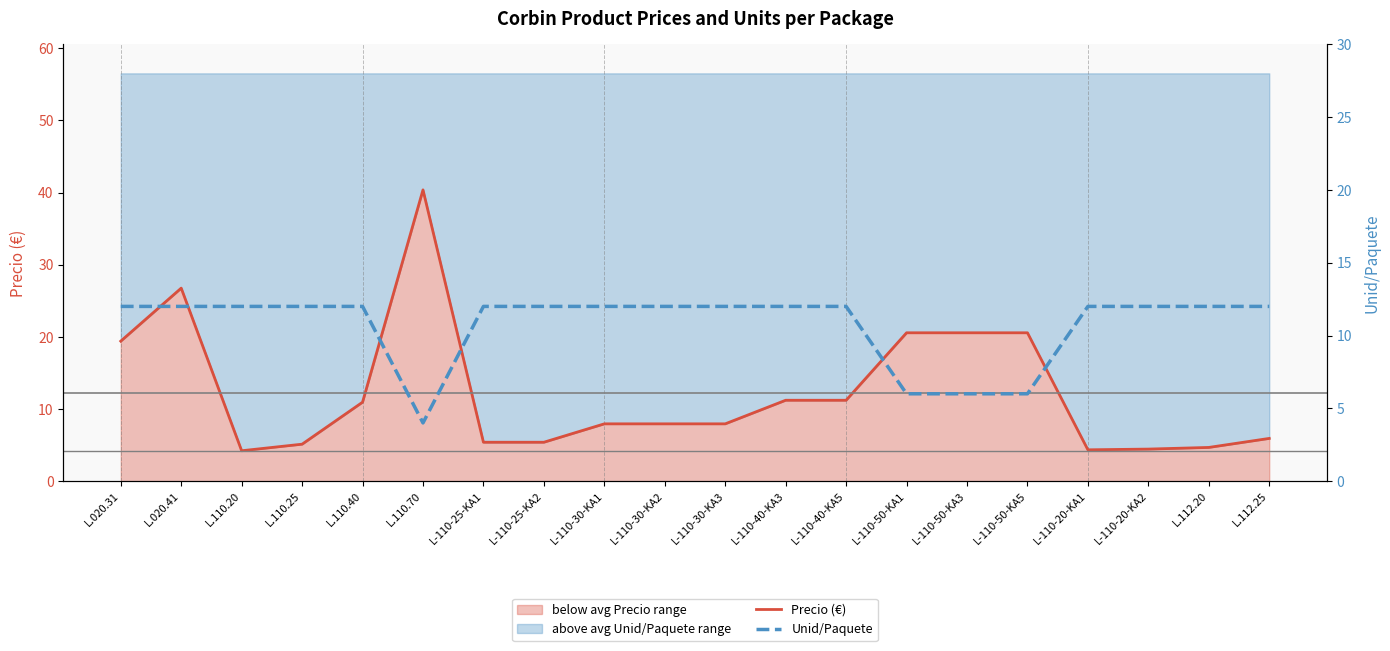

Is it true that Unid/Paquete (line) equals 12.0 at L.112.20?

True